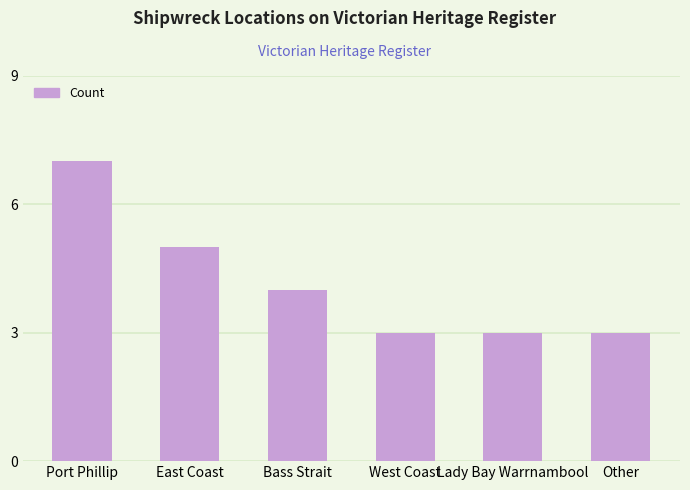

What is the label of the 6th bar from the left?

Other